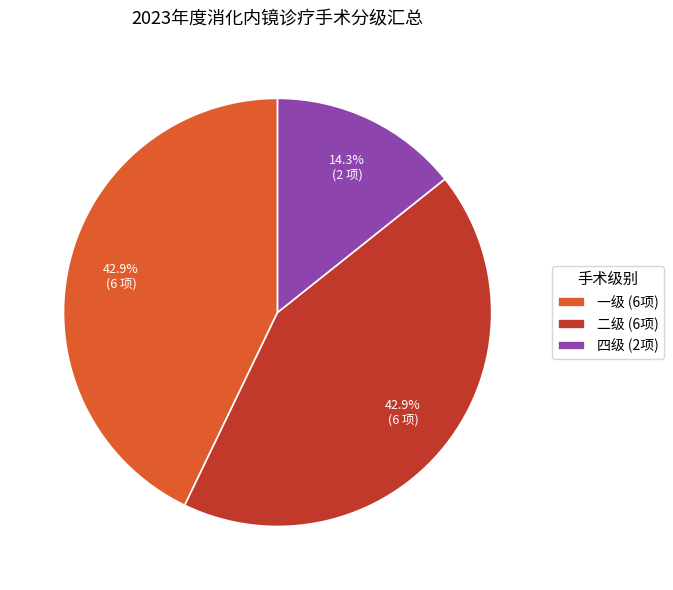

How many segments does this pie chart have?

3